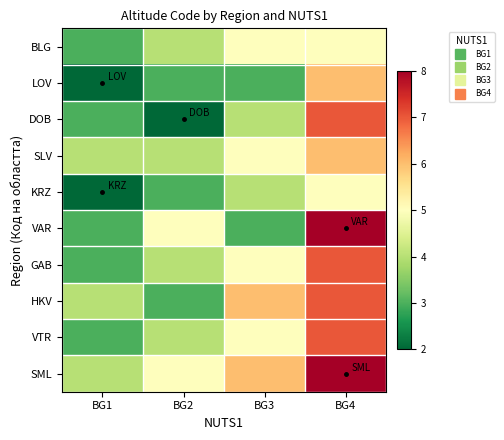

List the series in order of their peak value, highest first.

VAR, SML, DOB, GAB, HKV, VTR, LOV, SLV, BLG, KRZ